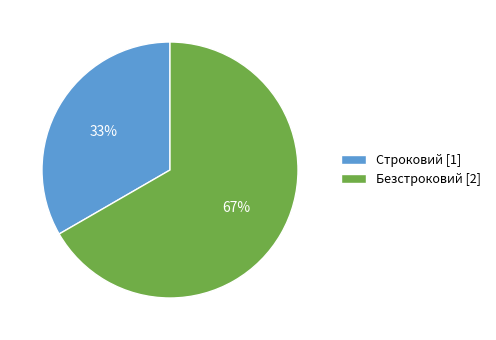

To the nearest percent, what is the combined percentage of Безстроковий [2] and Строковий [1]?

100%